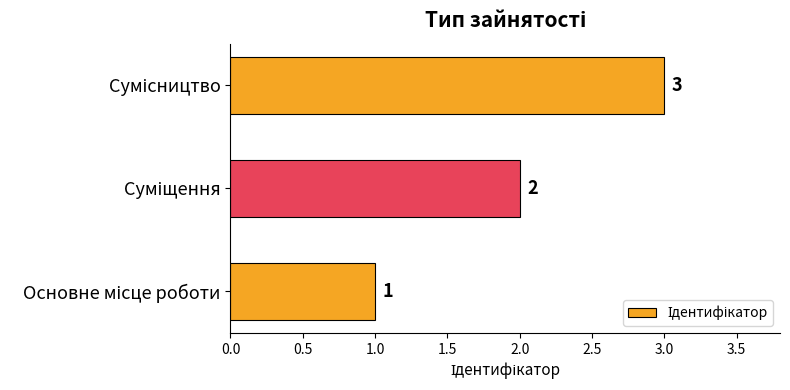

How many values are between 1 and 3?

3